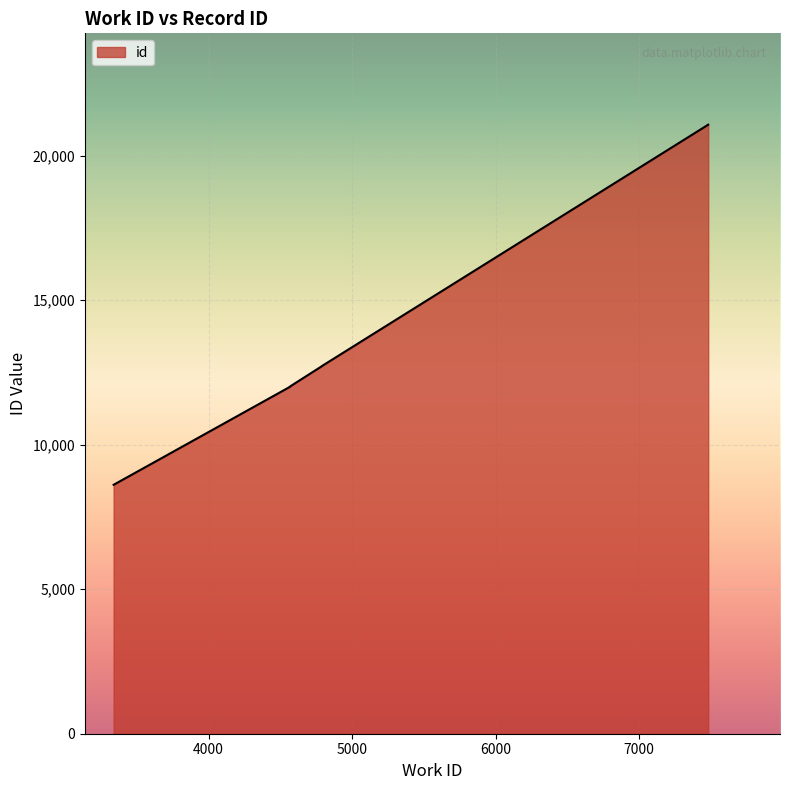

What is the approximate value at 4566, to the nearest 100?

12000